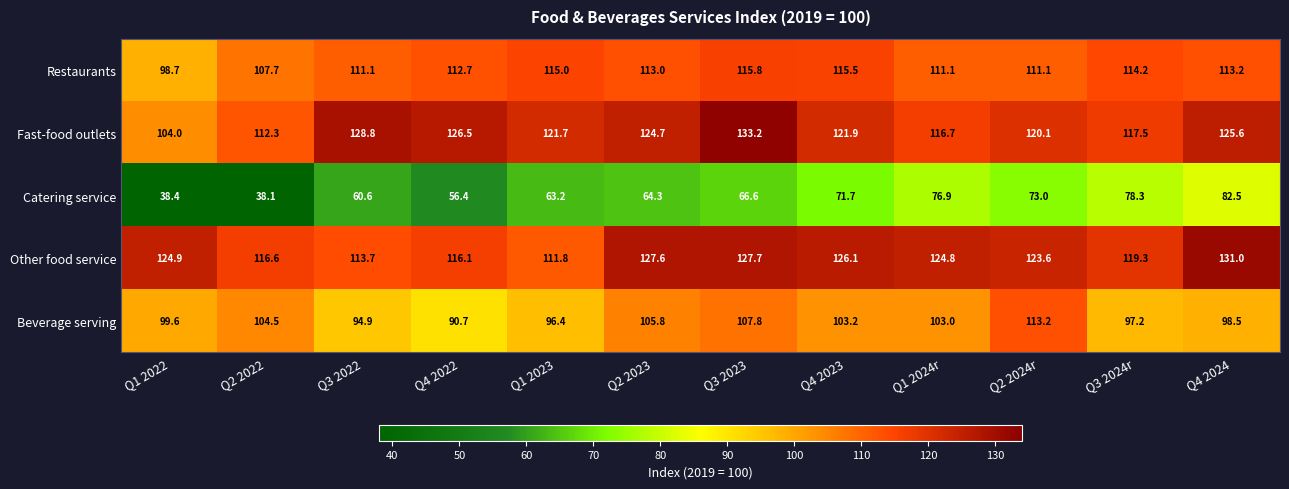

At which category does the chart reach its peak across all series?

Q3 2023